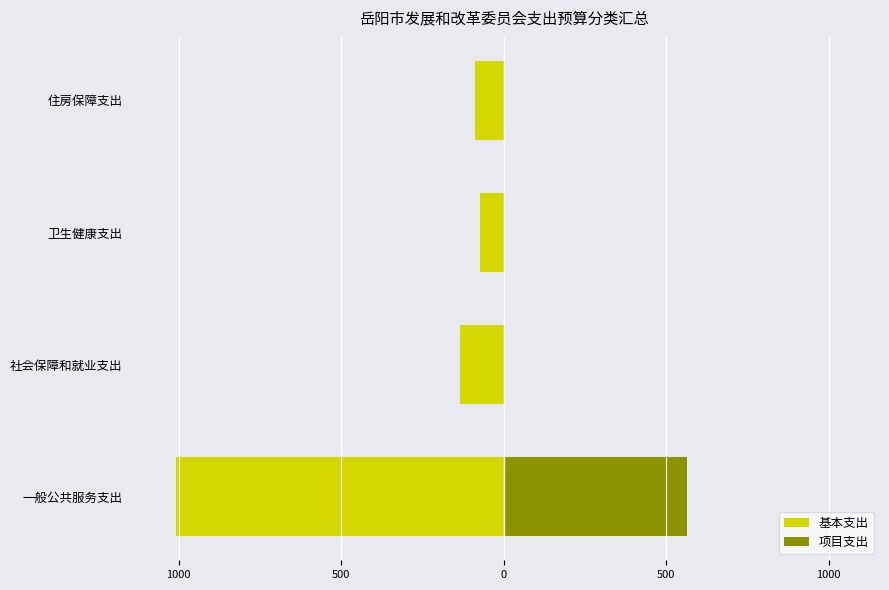

Is the value of 基本支出 at 住房保障支出 greater than the value of 项目支出 at 卫生健康支出?

No